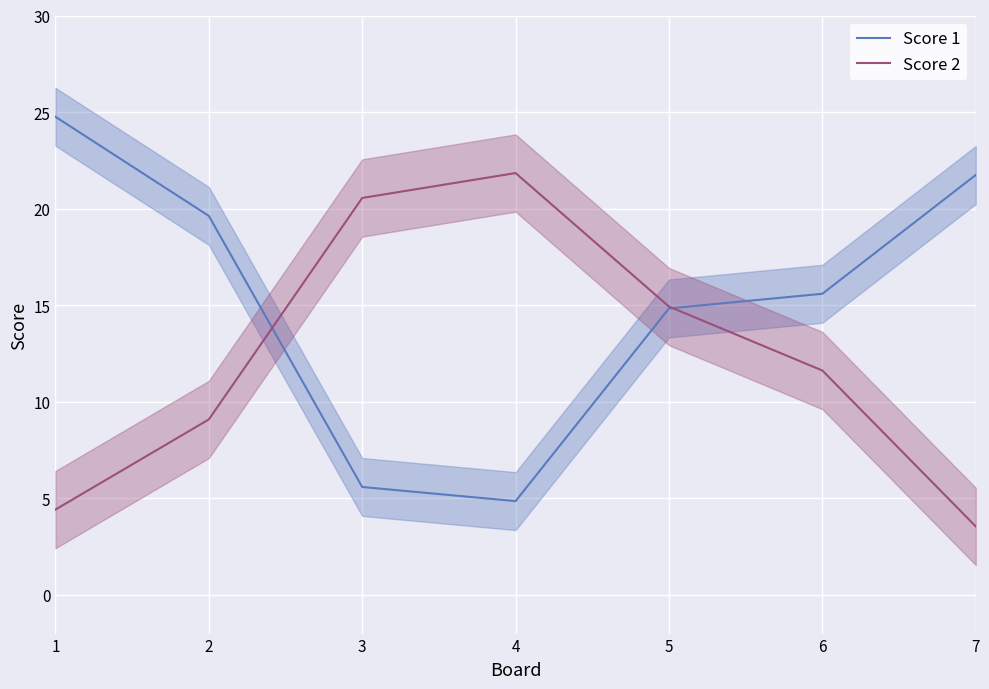

Is it true that Score 1 equals 15.6 at 6?

True